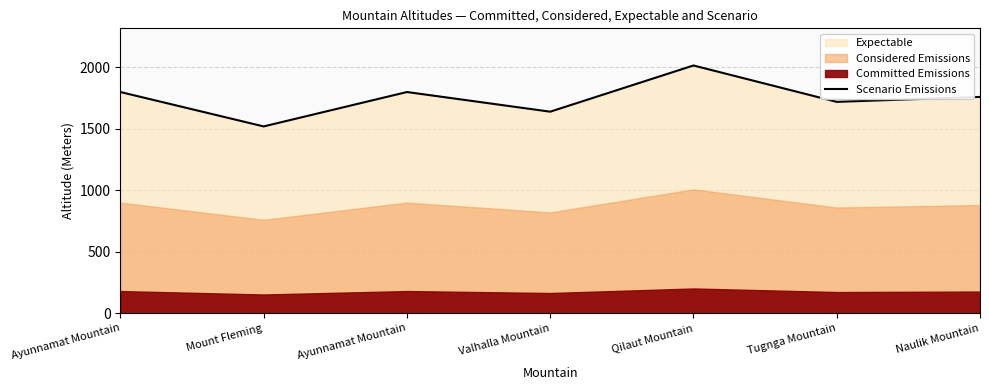

At which label is the value closest to 1768?

Naulik Mountain